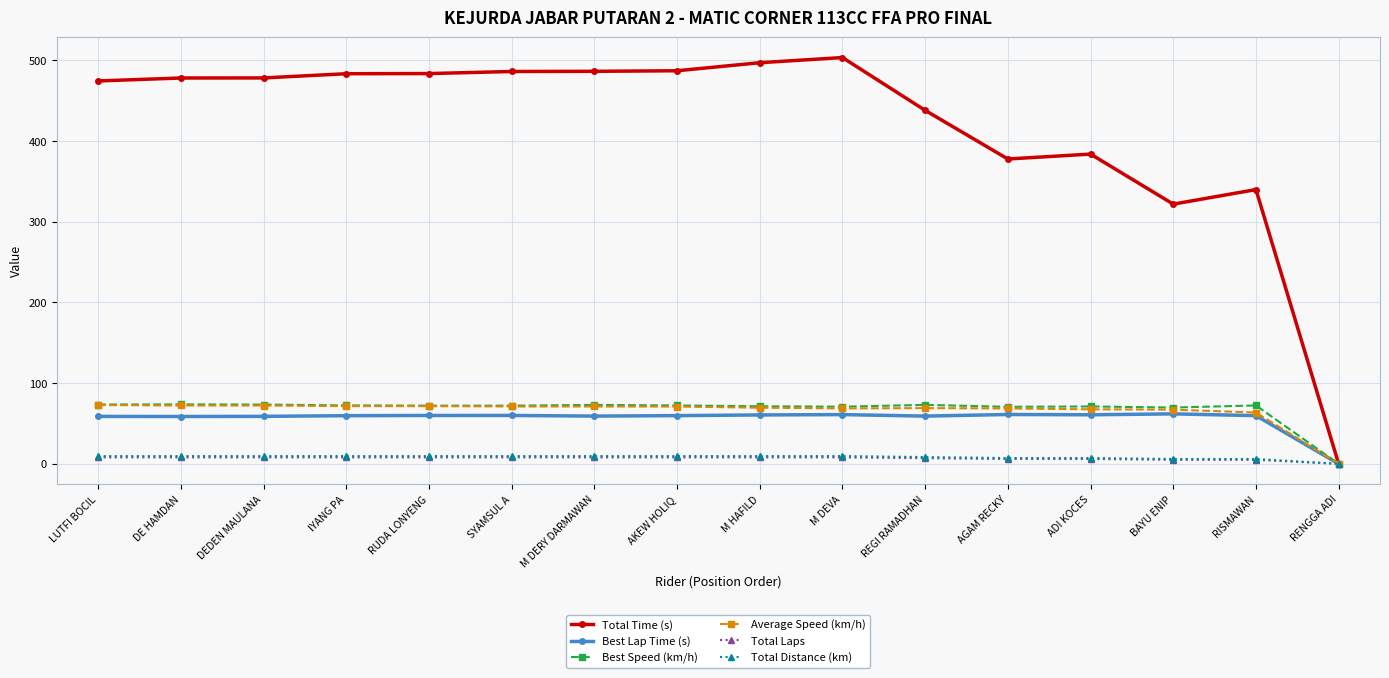

Which category has the lowest value across all series?

RENGGA ADI